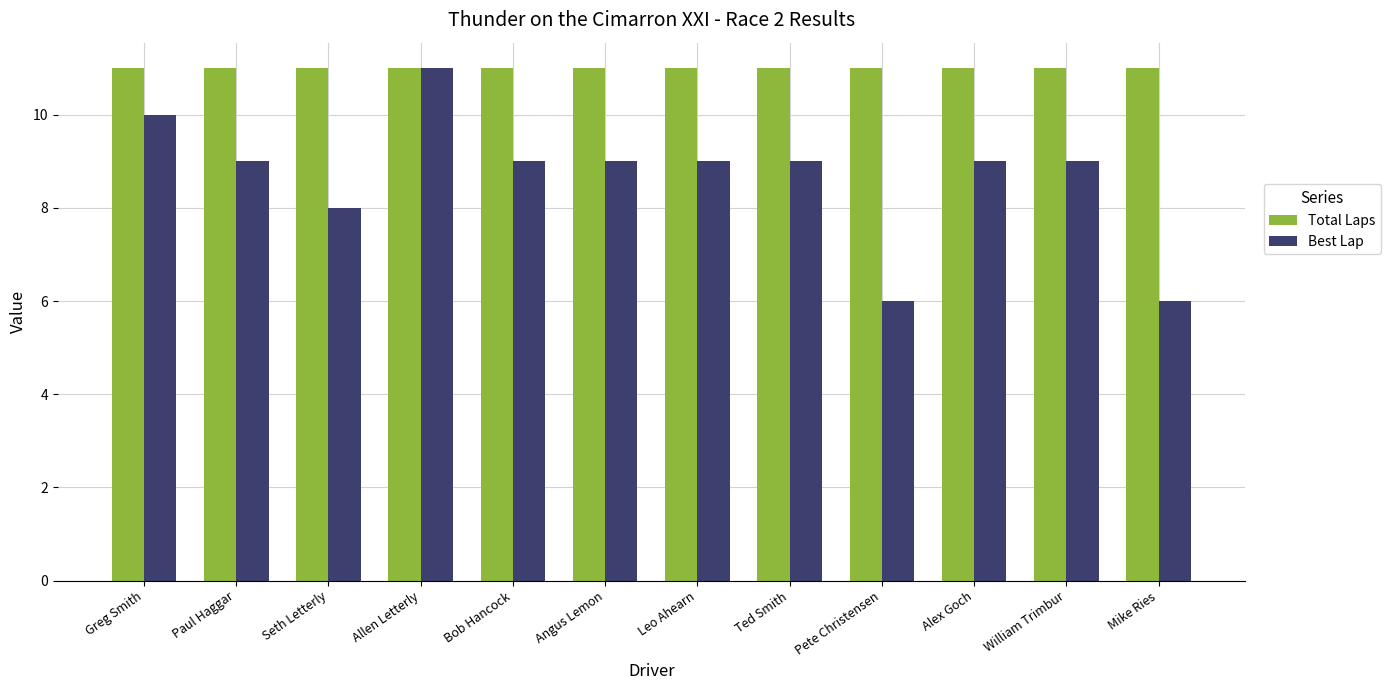

What is the spread (max minus min) of values at Leo Ahearn?

2